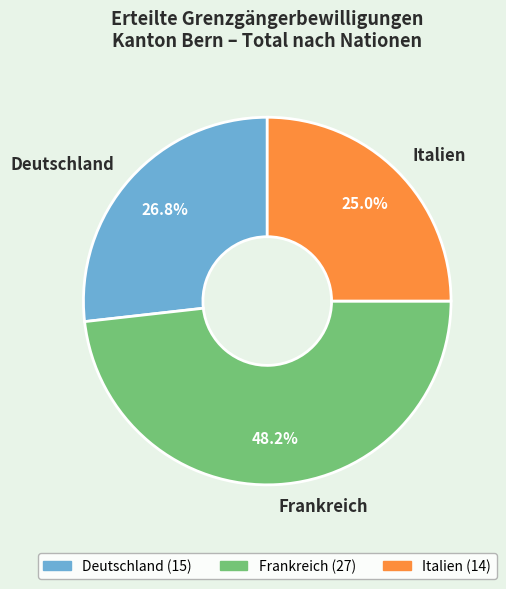

Does Frankreich represent more than half of the total?

No